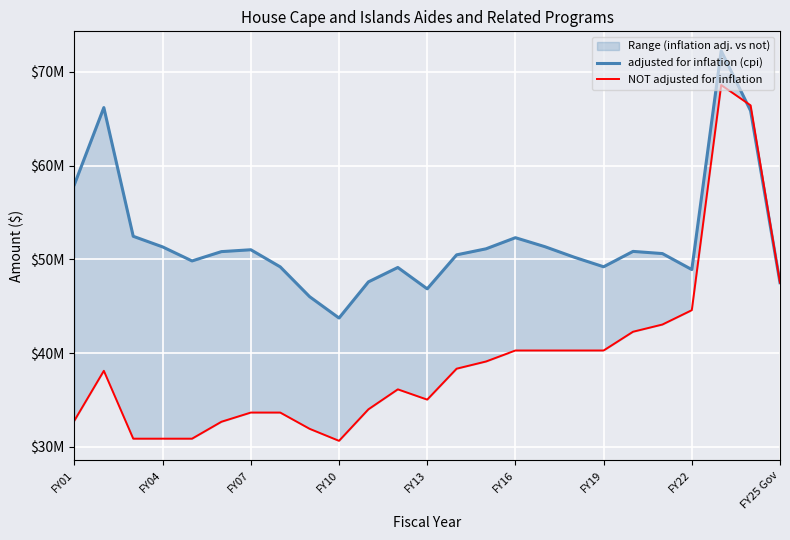

What are all the series names shown in the legend?

adjusted for inflation (cpi), NOT adjusted for inflation